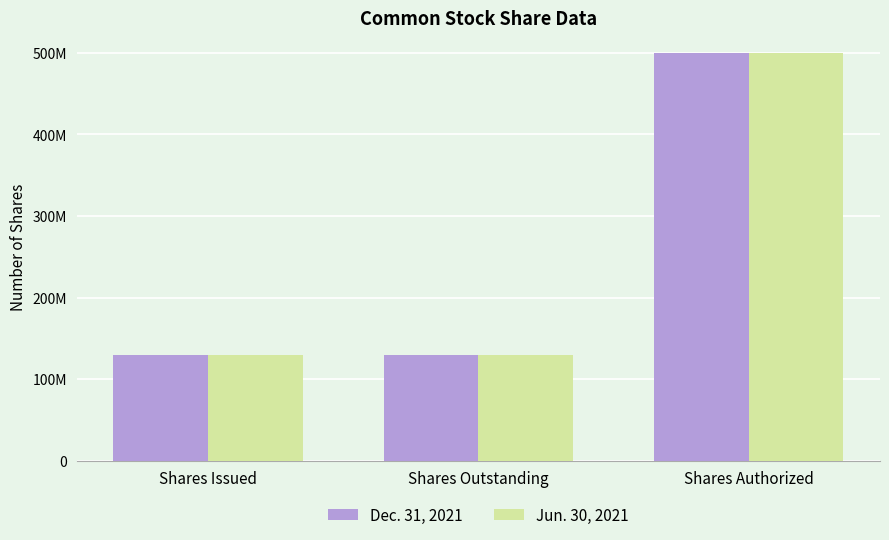

What are all the series names shown in the legend?

Dec. 31, 2021, Jun. 30, 2021